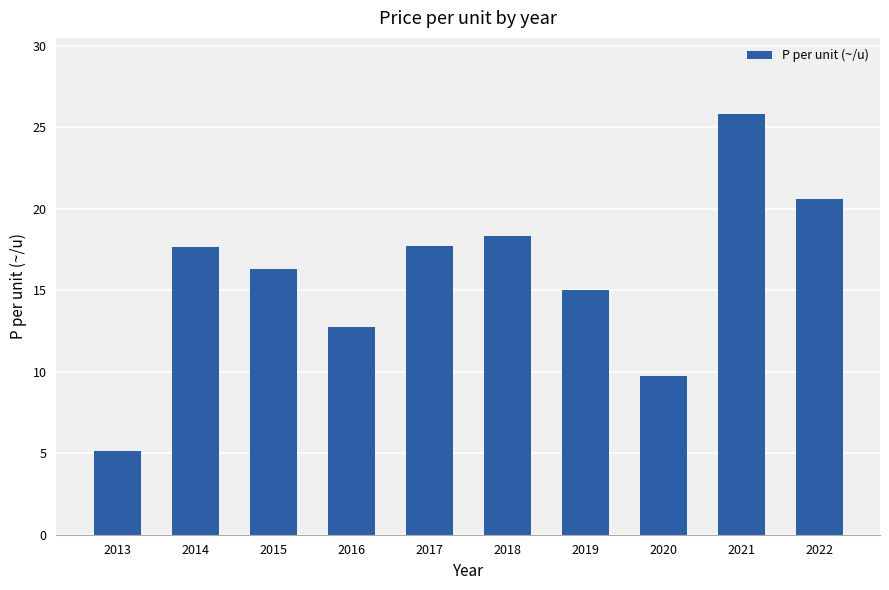

Approximately how many times larger is the value at 2022 compared to 2013?

4.0